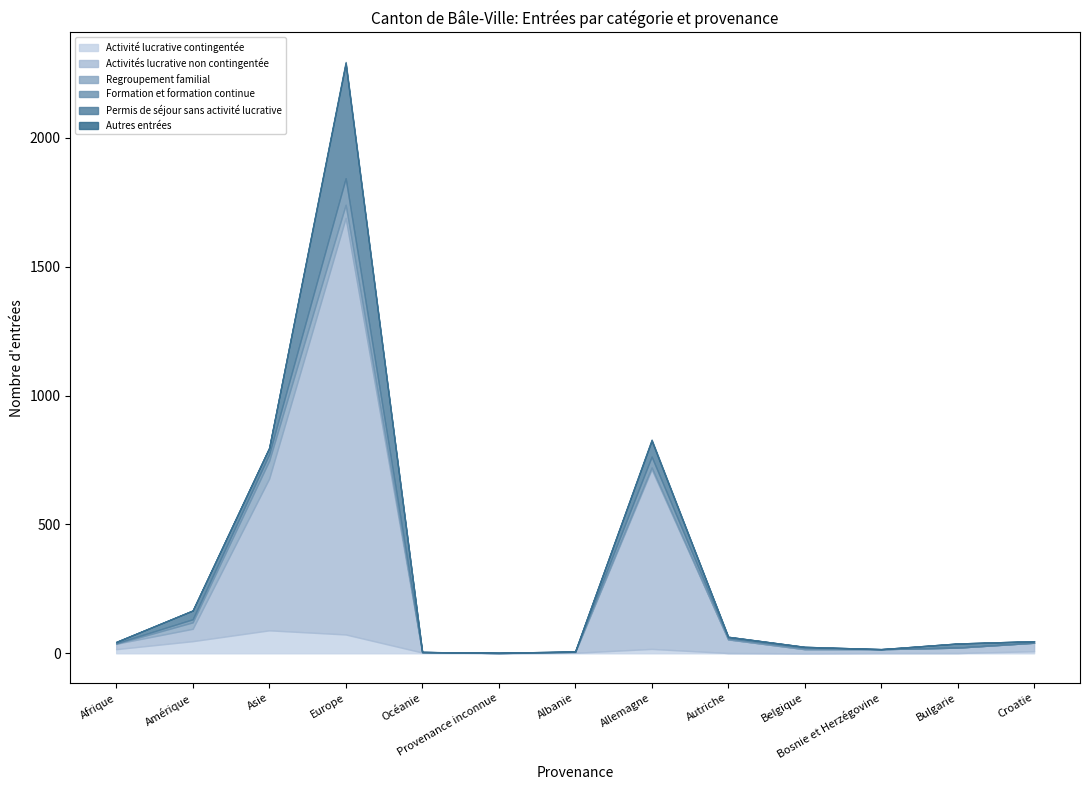

How many lines are shown in the chart?

6